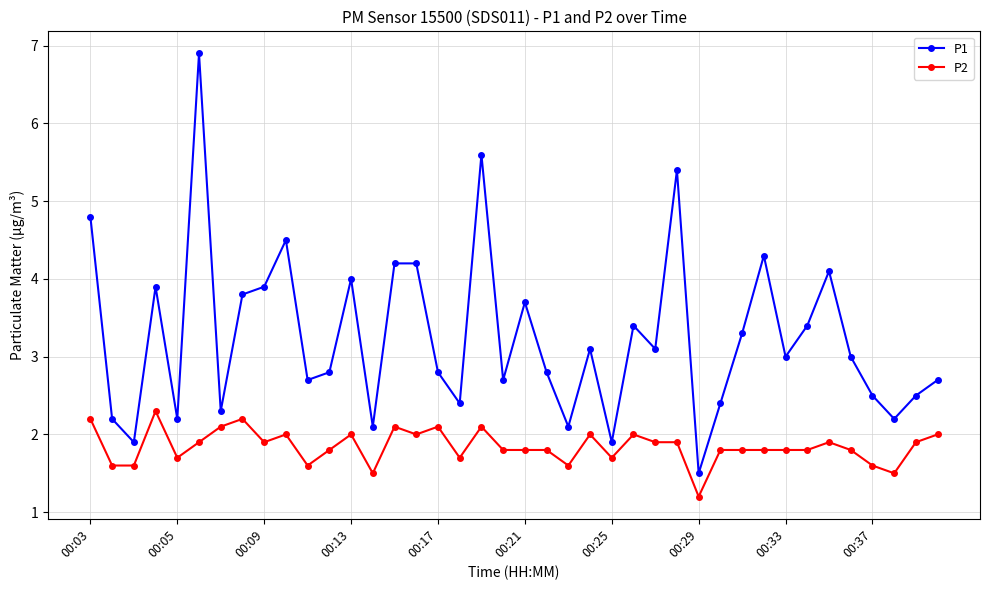

Rank the series by their maximum value, from lowest to highest.

P2, P1